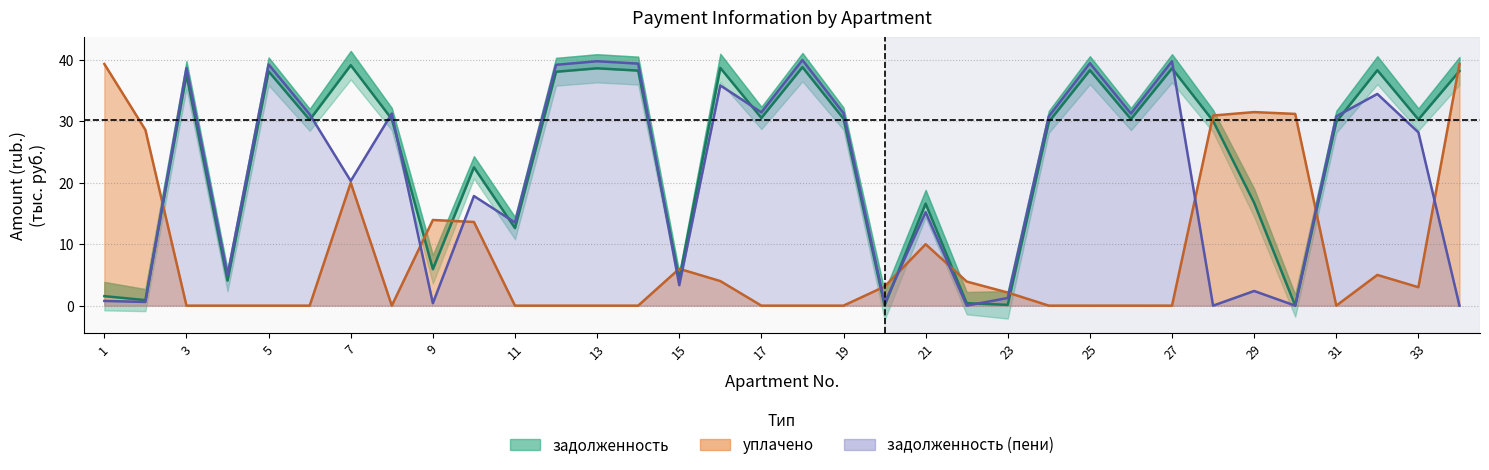

At which category does uplacheno reach its first local valley?

8